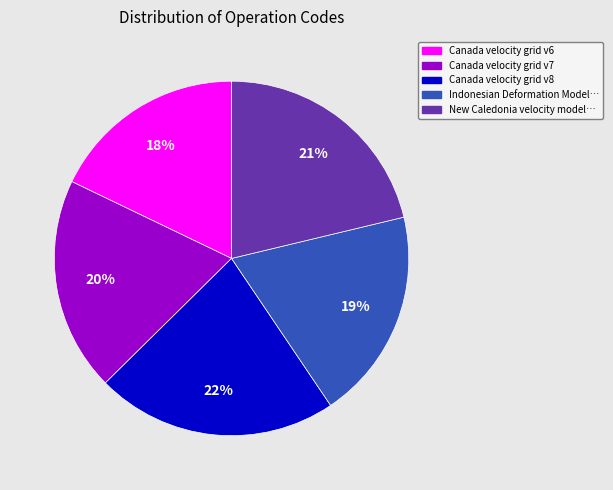

To the nearest percent, what is the difference between the largest and smallest slice percentages?

4%